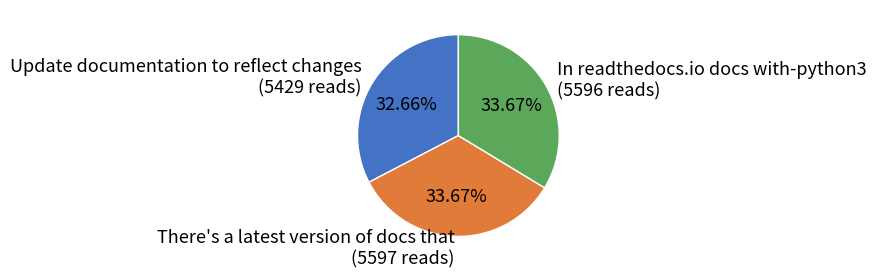

Is Update documentation to reflect changes the majority of the pie?

No